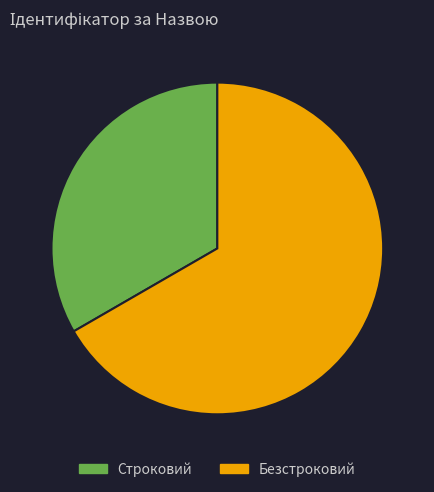

What is the smallest slice in the pie chart?

Строковий